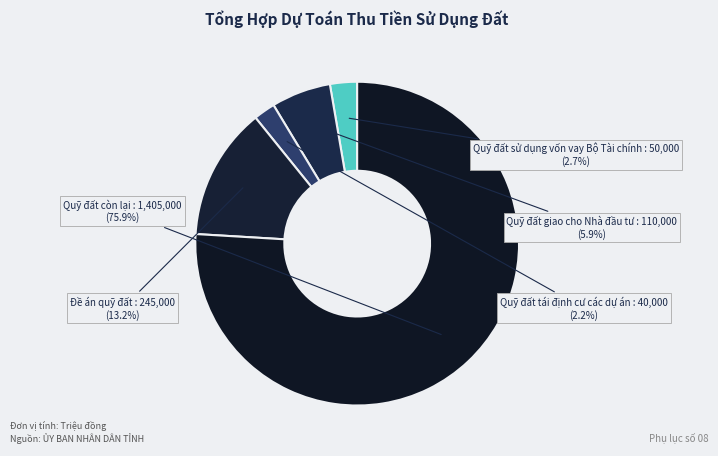

What portion of the pie excludes Đề án quỹ đất?

86.8%